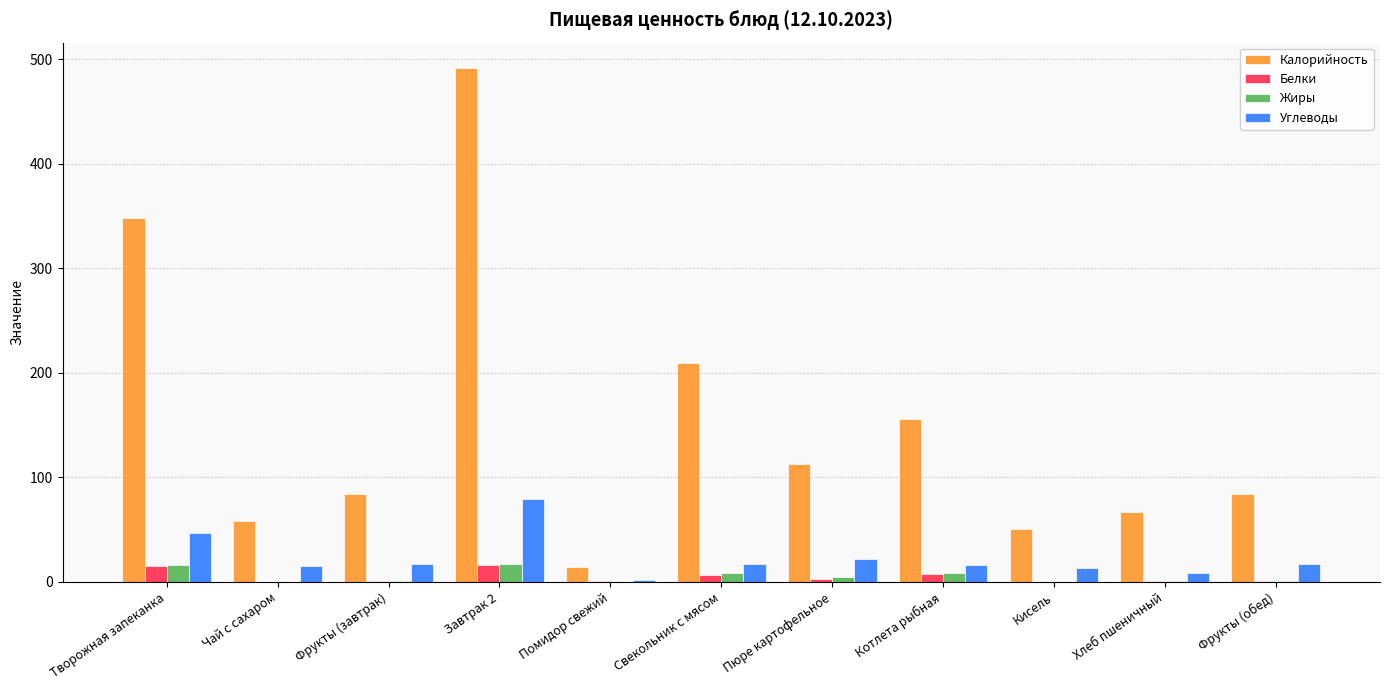

What are all the series names shown in the legend?

Калорийность, Белки, Жиры, Углеводы